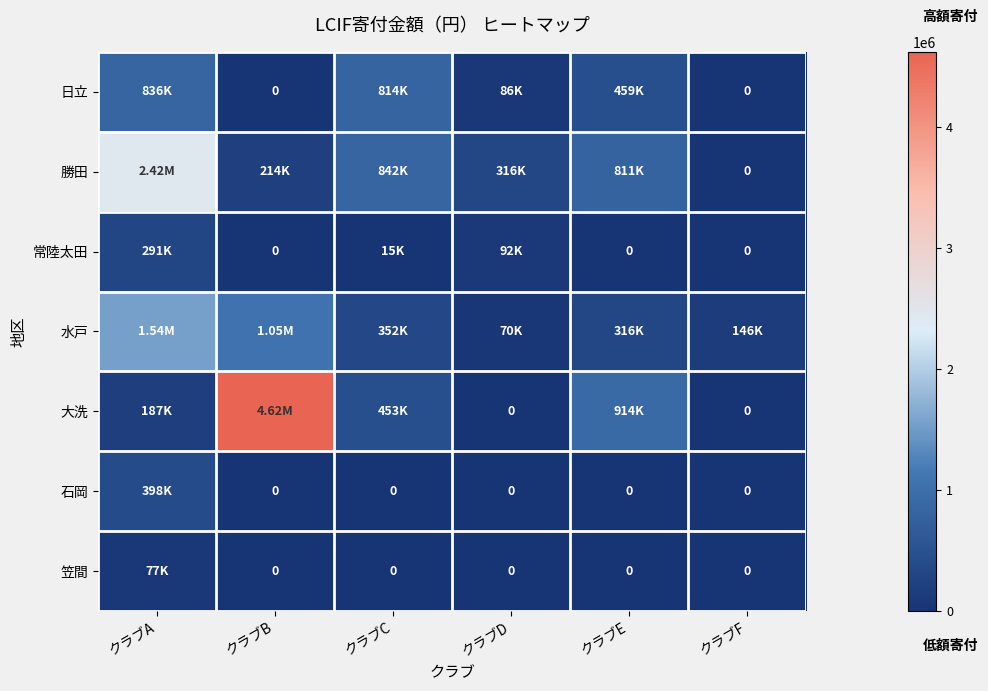

What is the sum of all 日立 values?

2194947